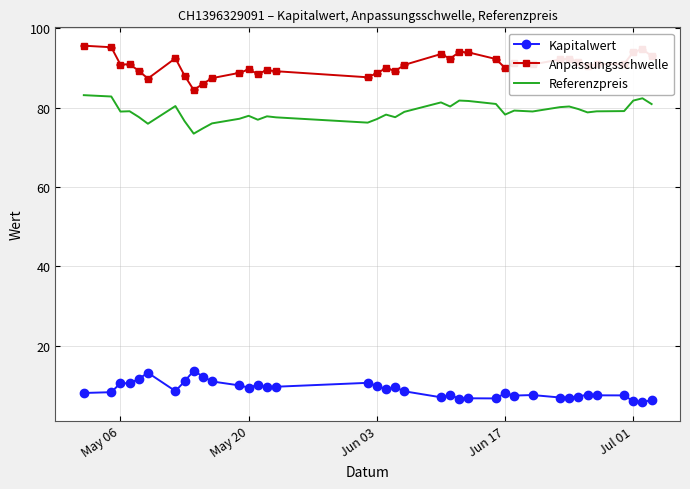

What is the maximum value for Anpassungsschwelle?

95.7